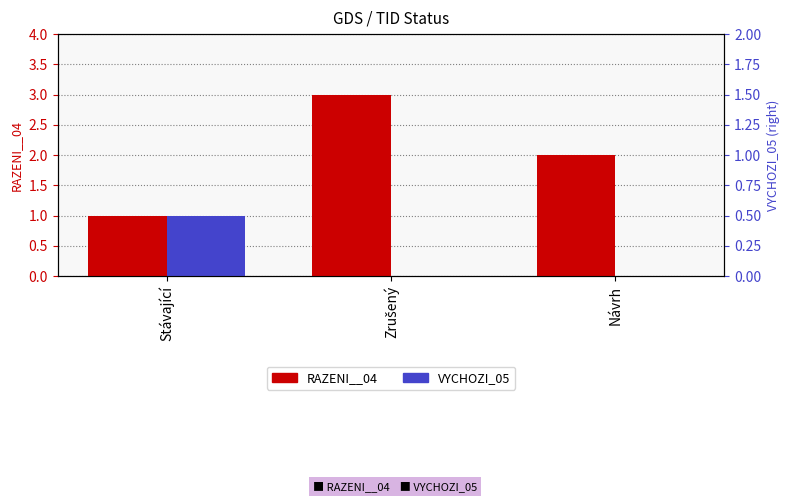

How many values in the RAZENI__04 series are below 2?

1